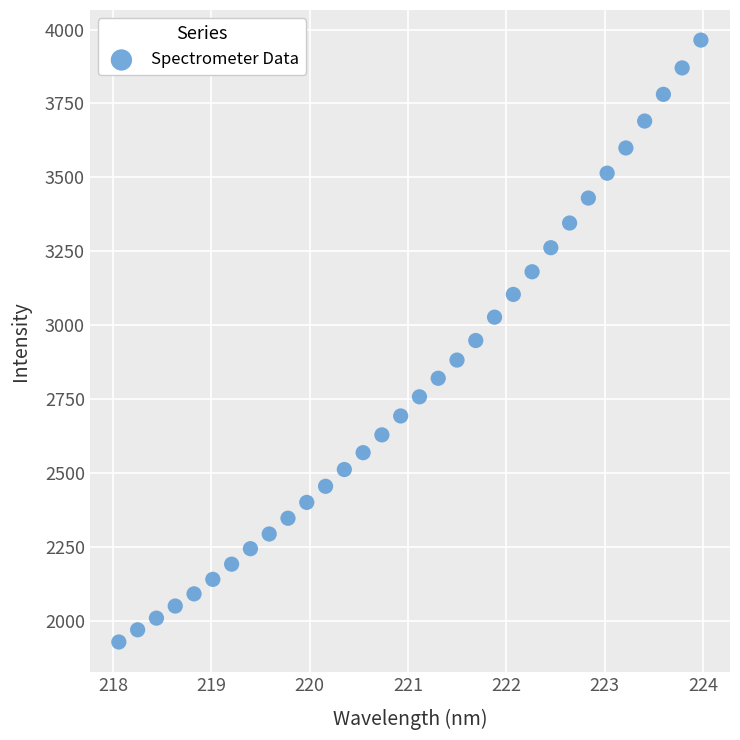

What is the range of X values (max minus min)?

5.9